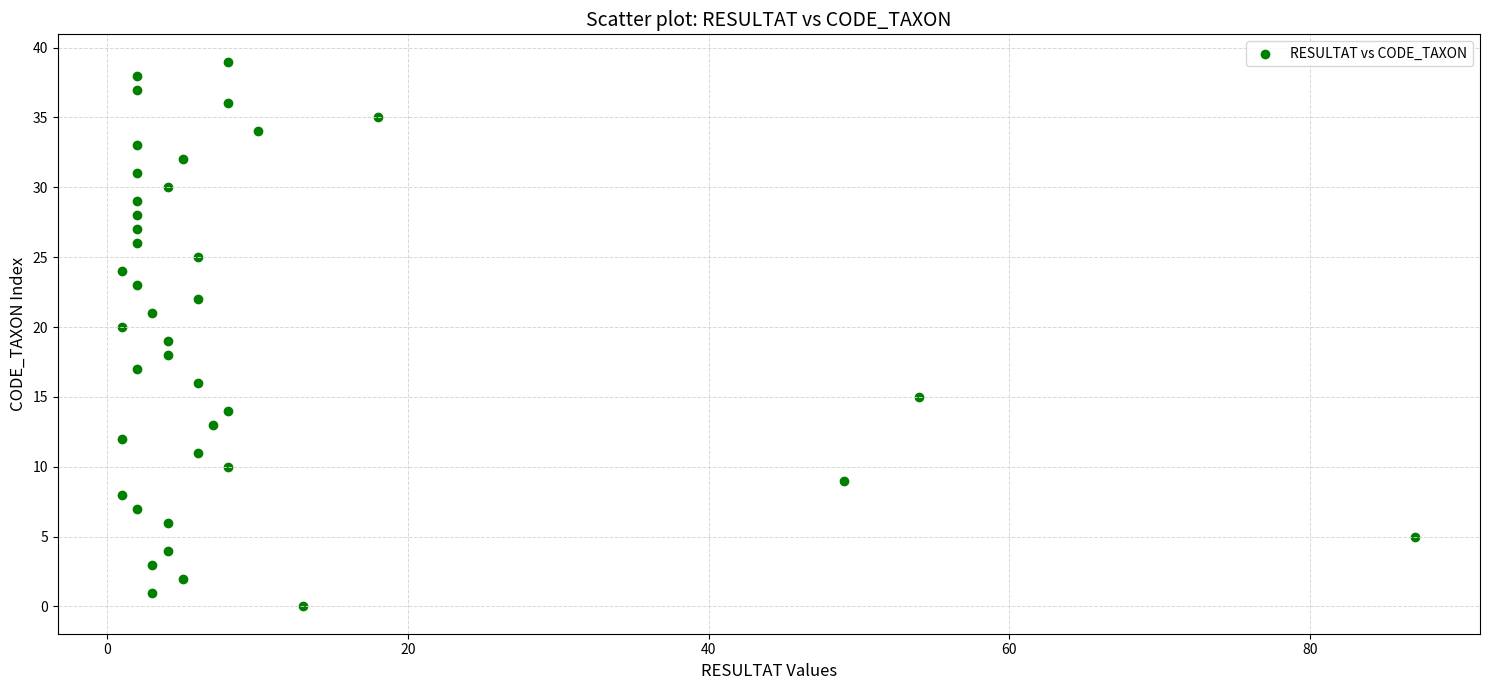

What is the range of Y values (max minus min)?

39